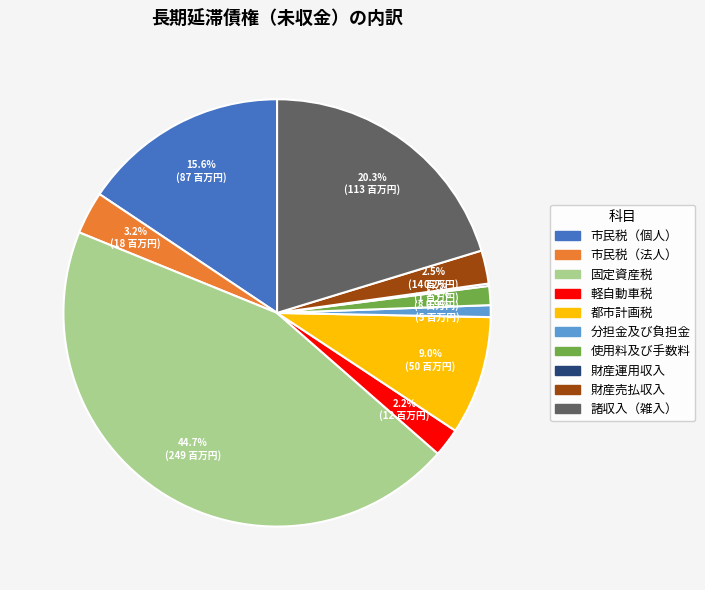

Is the sum of 市民税（法人） and 市民税（個人） greater than half?

No